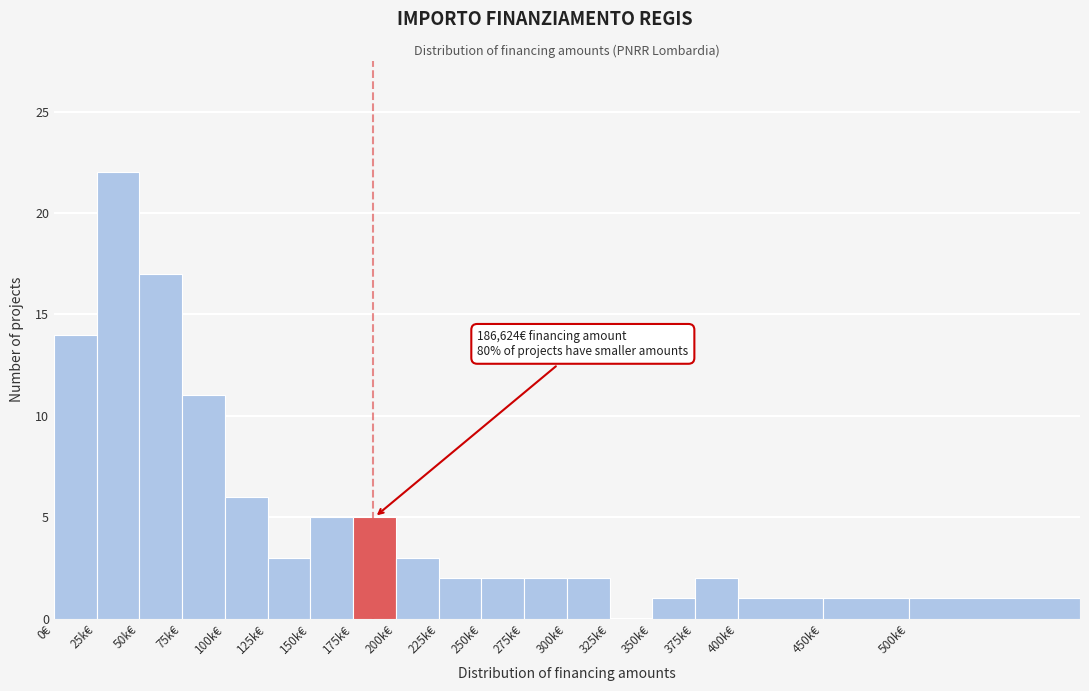

Reading left to right, list all the values displayed in this chart.

0€=14	25k€=22	50k€=17	75k€=11	100k€=6	125k€=3	150k€=5	175k€=5	200k€=3	225k€=2	250k€=2	275k€=2	300k€=2	325k€=0	350k€=1	375k€=2	400k€=1	450k€=1	500k€=1